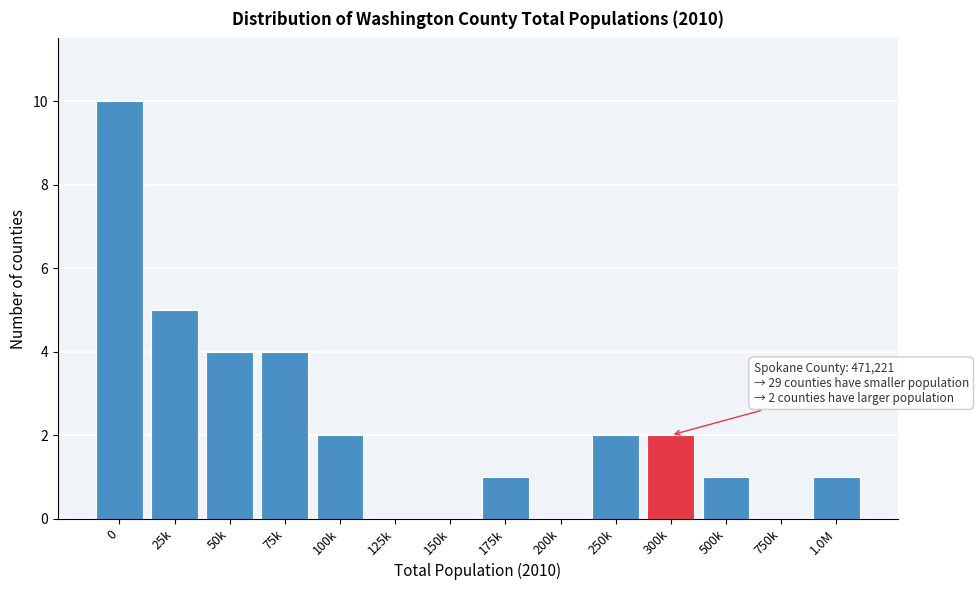

Reading left to right, list all the values displayed in this chart.

0=10	25k=5	50k=4	75k=4	100k=2	125k=0	150k=0	175k=1	200k=0	250k=2	300k=2	500k=1	750k=0	1.0M=1